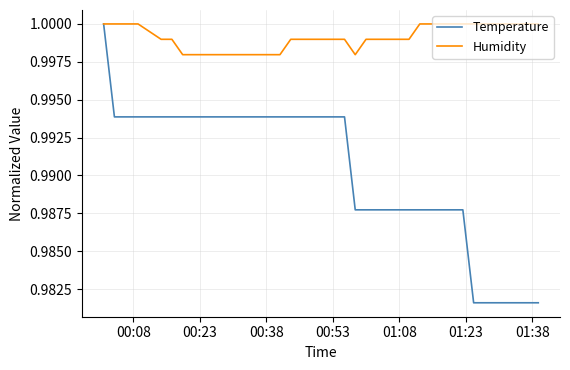

Rank the series by their average value, from lowest to highest.

Temperature, Humidity